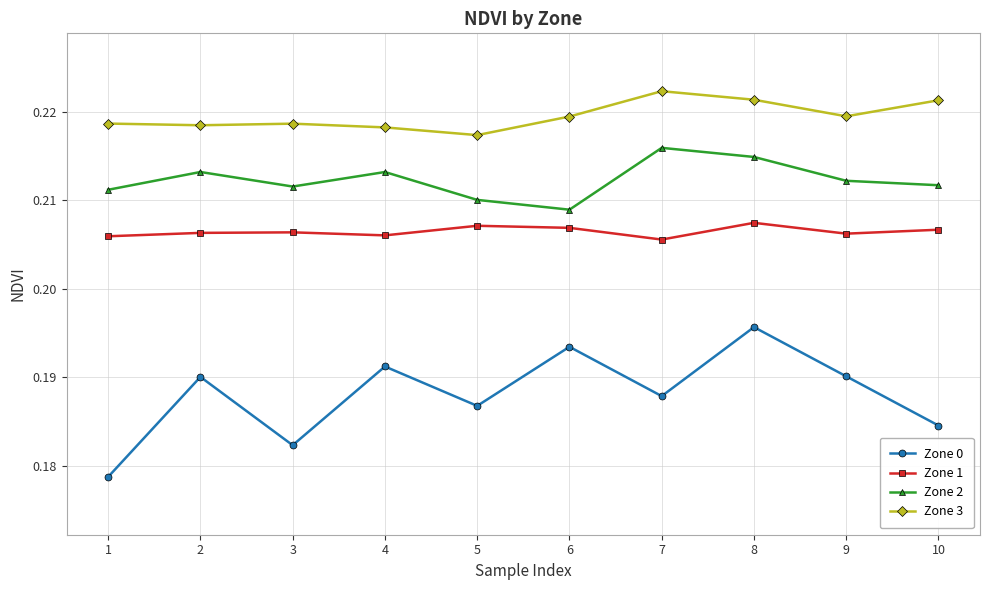

List the series in order of their peak value, lowest first.

Zone 0, Zone 1, Zone 2, Zone 3